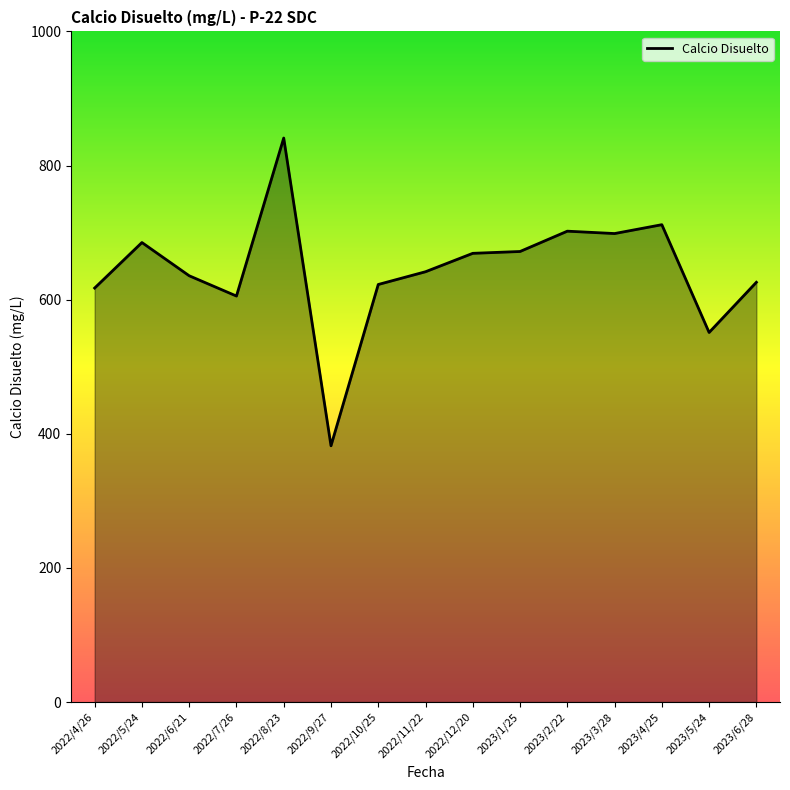

The value at 2023/5/24 is 133.9. True or false?

False